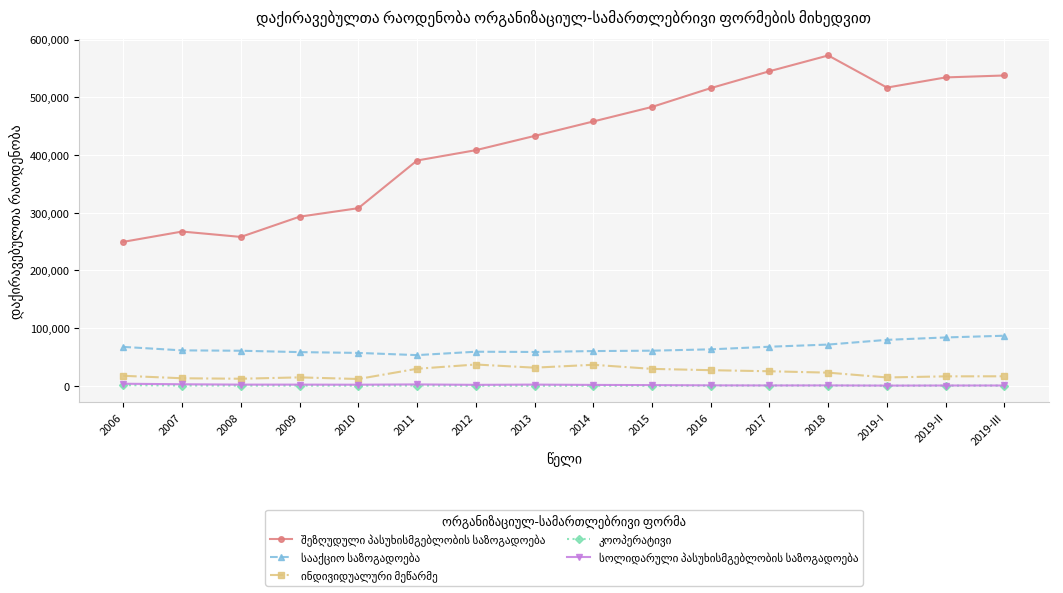

What is the maximum value shown in the chart?

572726